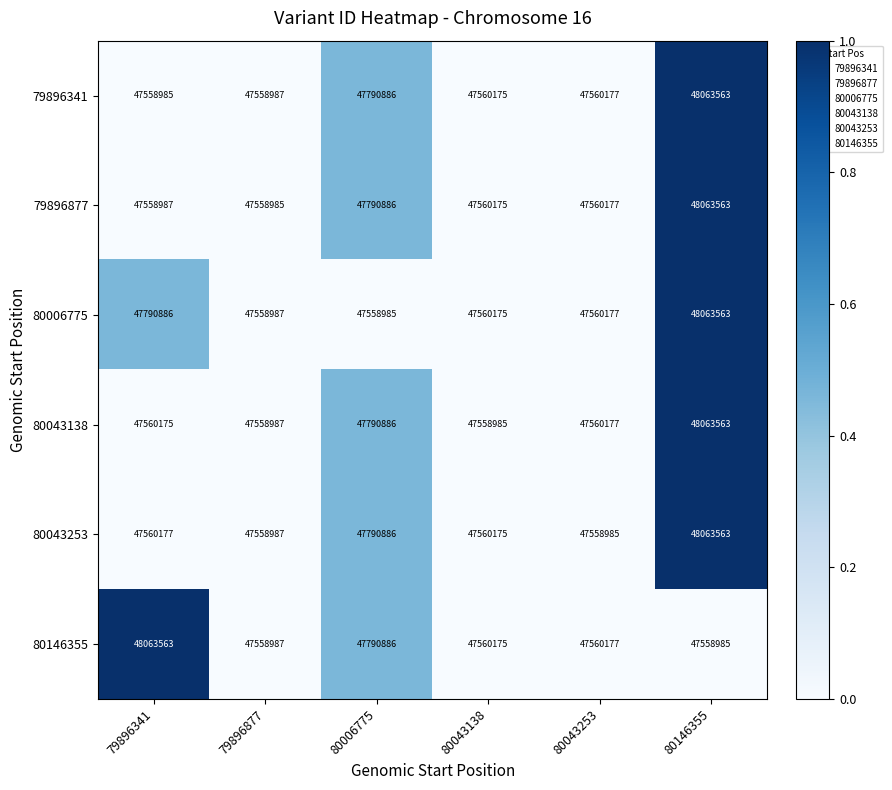

At how many categories does at least one series exceed 47786066?

3